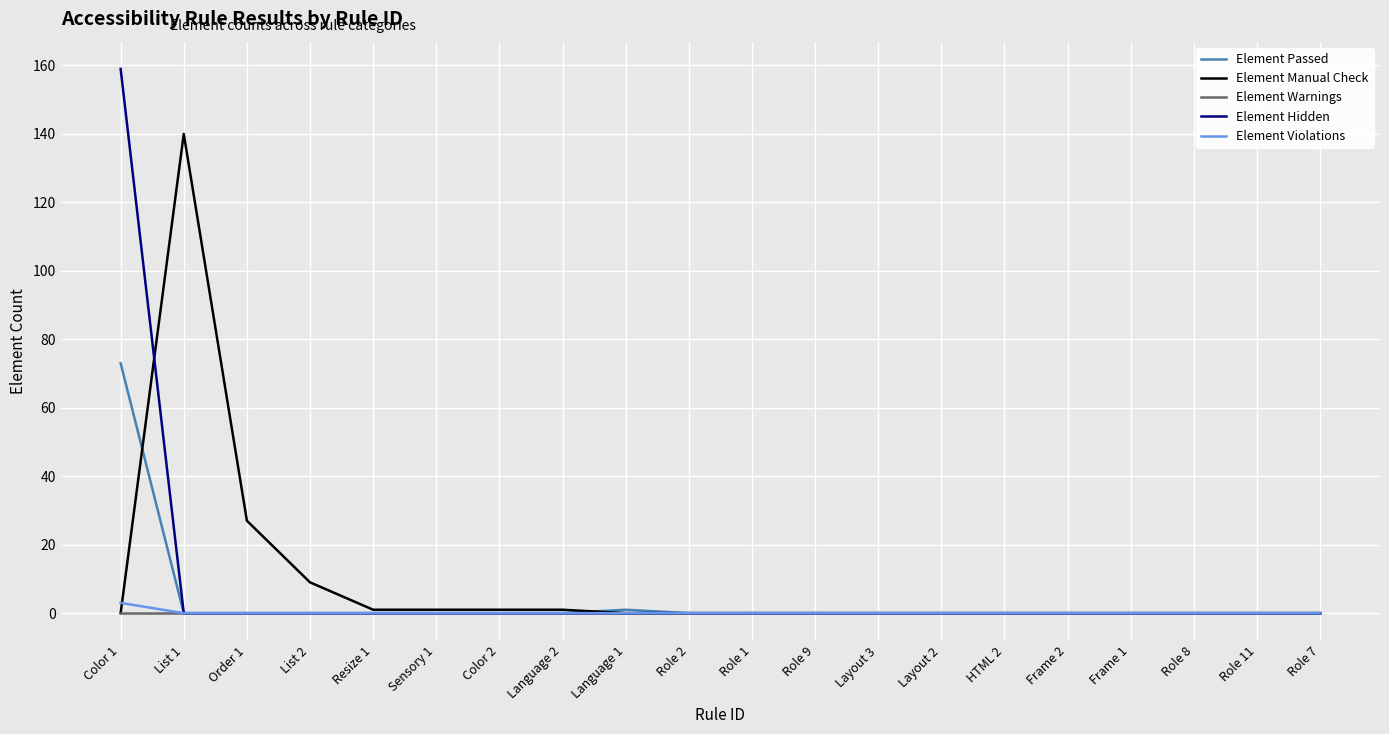

How many series are shown in this chart?

5